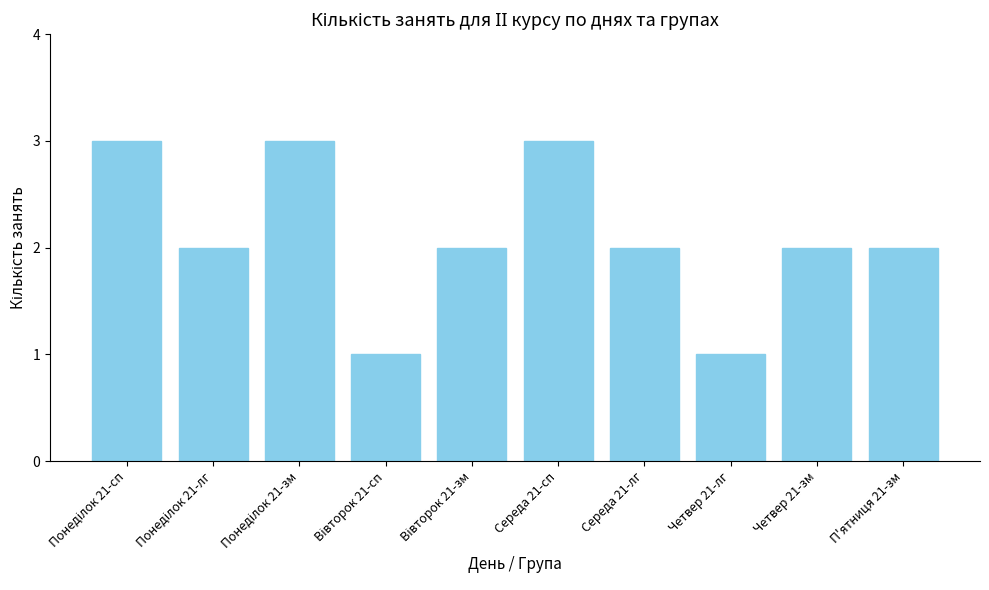

What is the value of the 7th bar from the left?

2